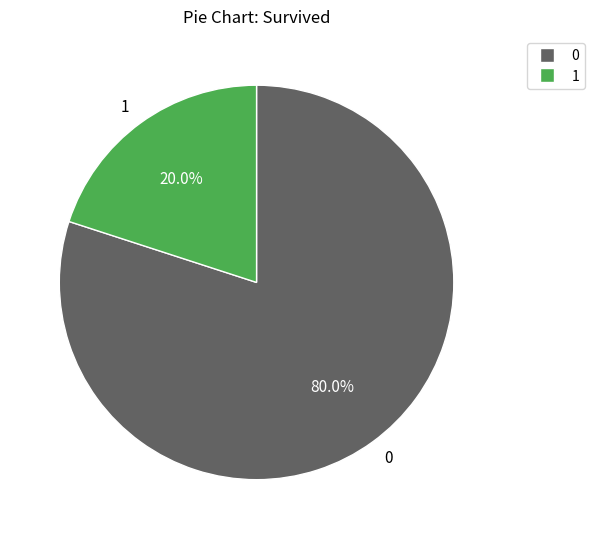

Rank the categories by value from highest to lowest.

0, 1